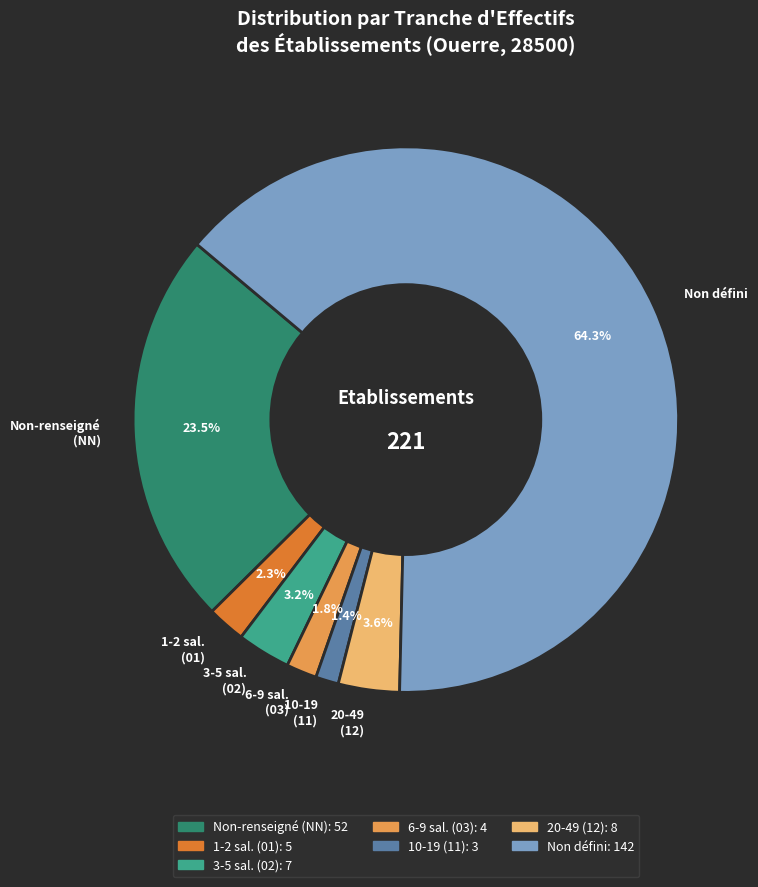

Between 10-19 (11) and Non défini, which is larger?

Non défini